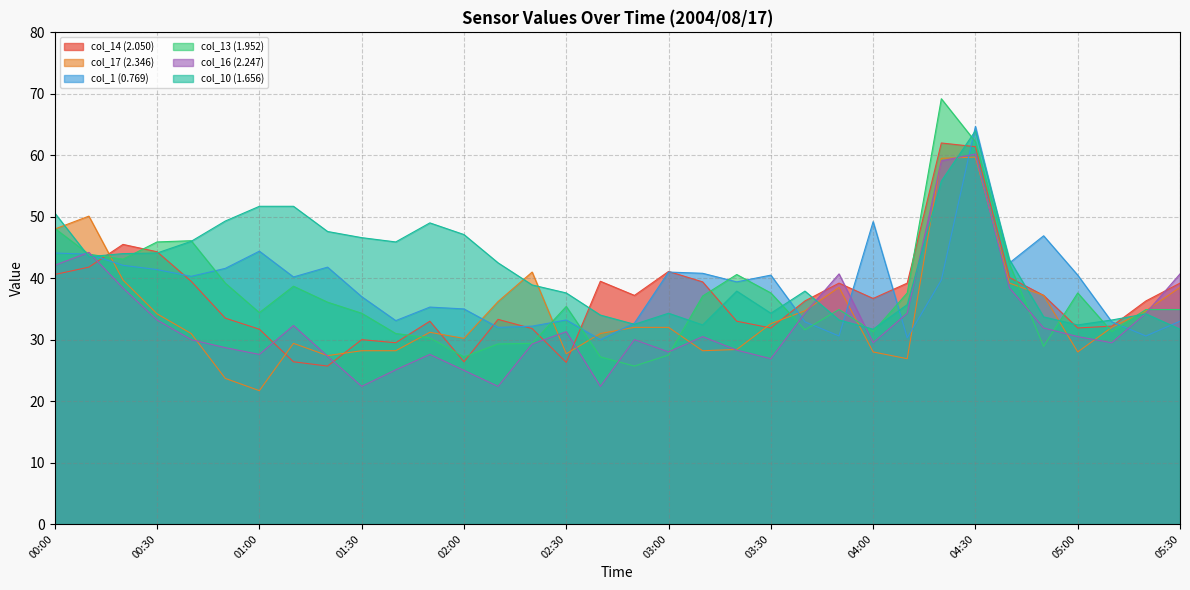

Is the value of col_16 (2.247) at 05:00 greater than the value of col_10 (1.656) at 05:00?

No